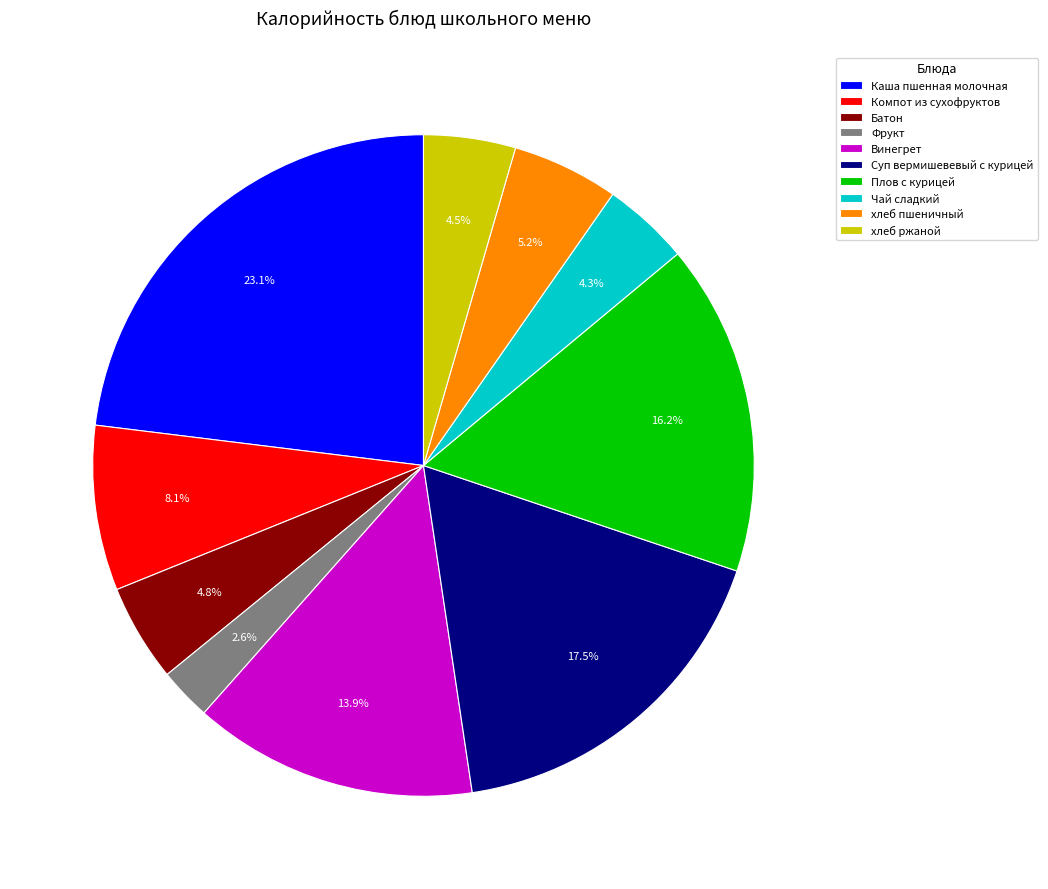

What percentage is the Винегрет slice, to the nearest percent?

14%